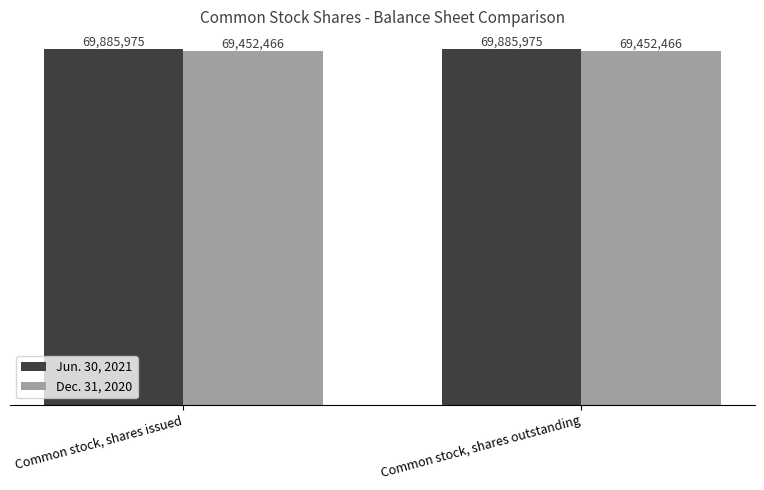

Reading right to left, extract all data points from this chart.

Jun. 30, 2021: Common stock, shares outstanding=69885975	Common stock, shares issued=69885975
Dec. 31, 2020: Common stock, shares outstanding=69452466	Common stock, shares issued=69452466